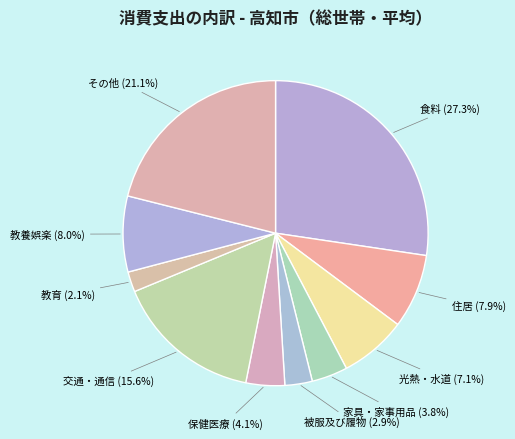

How many segments does this pie chart have?

10